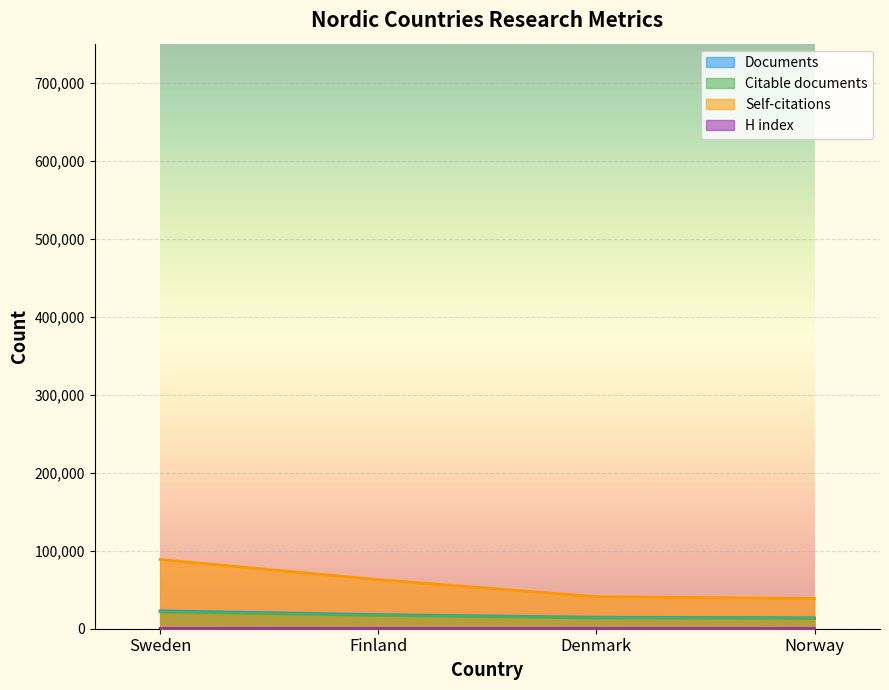

At how many categories does at least one series exceed 17529?

4